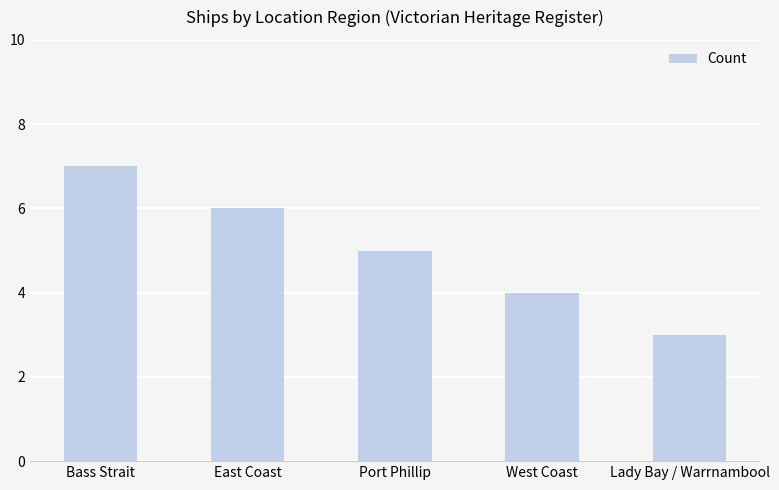

Does the chart contain stacked bars?

No